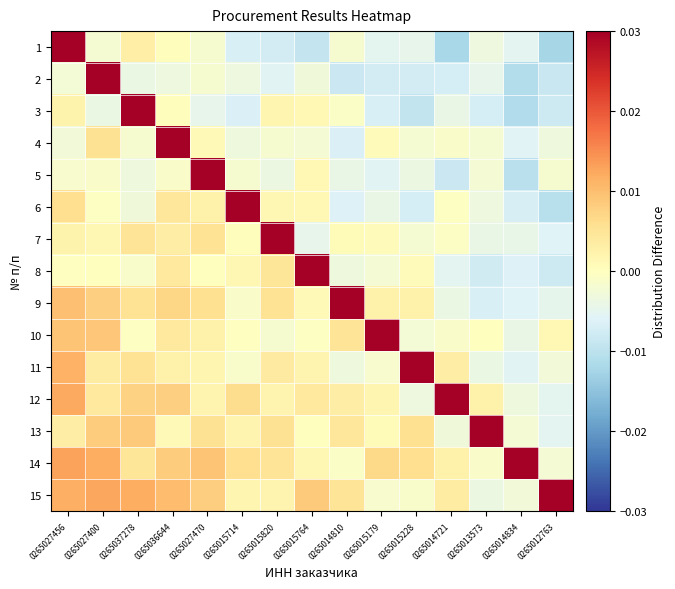

At which category is the sum across all series the highest?

0265027456